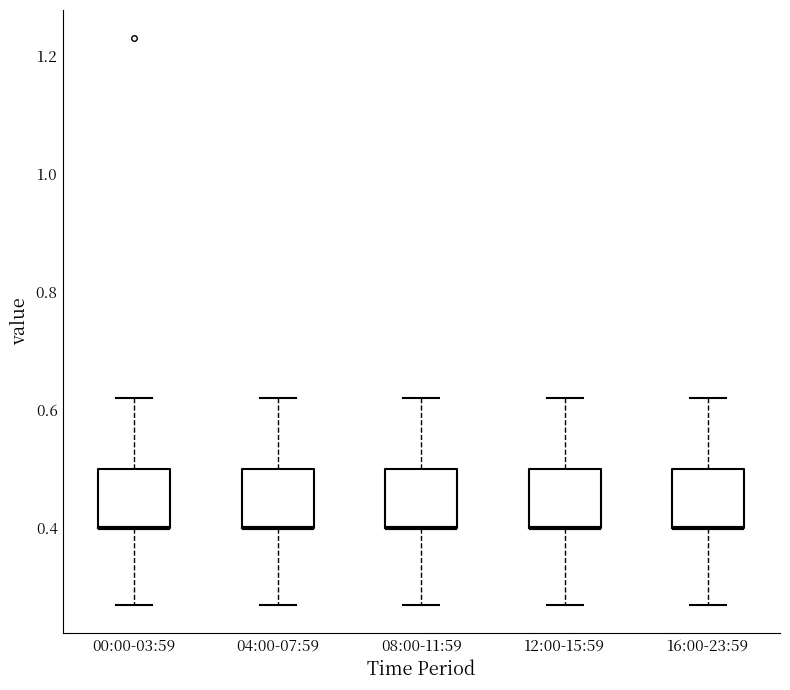

Reading left to right, read every box against the y-axis: the position of its median line, the range the box covers, and the ends of its whiskers. The values are not printed on the chart, so give them approximately, as read against the axis.

00:00-03:59: median 0.40 (drawn on the box's lower edge), box 0.40 to 0.50, whiskers 0.28 to 0.62
04:00-07:59: median 0.40 (drawn on the box's lower edge), box 0.40 to 0.50, whiskers 0.28 to 0.62
08:00-11:59: median 0.40 (drawn on the box's lower edge), box 0.40 to 0.50, whiskers 0.28 to 0.62
12:00-15:59: median 0.40 (drawn on the box's lower edge), box 0.40 to 0.50, whiskers 0.28 to 0.62
16:00-23:59: median 0.40 (drawn on the box's lower edge), box 0.40 to 0.50, whiskers 0.28 to 0.62